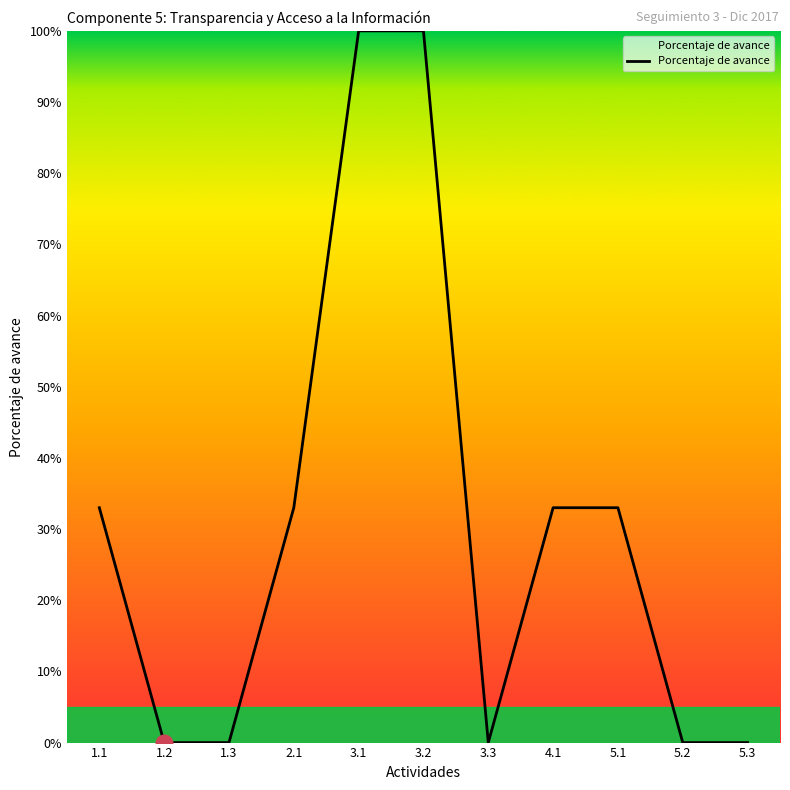

Reading left to right, transcribe all the data shown in this chart.

1.1=0.3	1.2=0.0	1.3=0.0	2.1=0.3	3.1=1.0	3.2=1.0	3.3=0.0	4.1=0.3	5.1=0.3	5.2=0.0	5.3=0.0